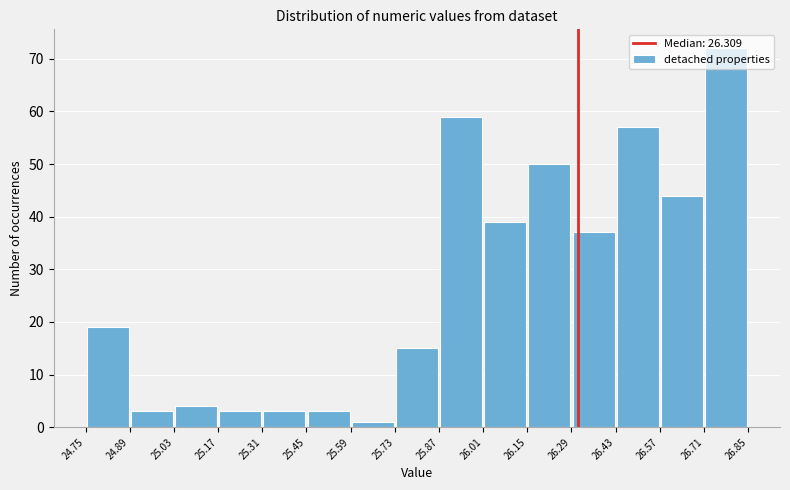

Reading left to right, transcribe this chart: for each bar, give the range it covers on the x-axis and its height. The values are not printed on the chart, so give them approximately, as read against the axis.

24.75 to 24.89: 19
24.89 to 25.03: 3
25.03 to 25.17: 4
25.17 to 25.31: 3
25.31 to 25.45: 3
25.45 to 25.59: 3
25.59 to 25.73: 1
25.73 to 25.87: 15
25.87 to 26.01: 59
26.01 to 26.15: 39
26.15 to 26.29: 50
26.29 to 26.43: 37
26.43 to 26.57: 57
26.57 to 26.71: 44
26.71 to 26.85: 72